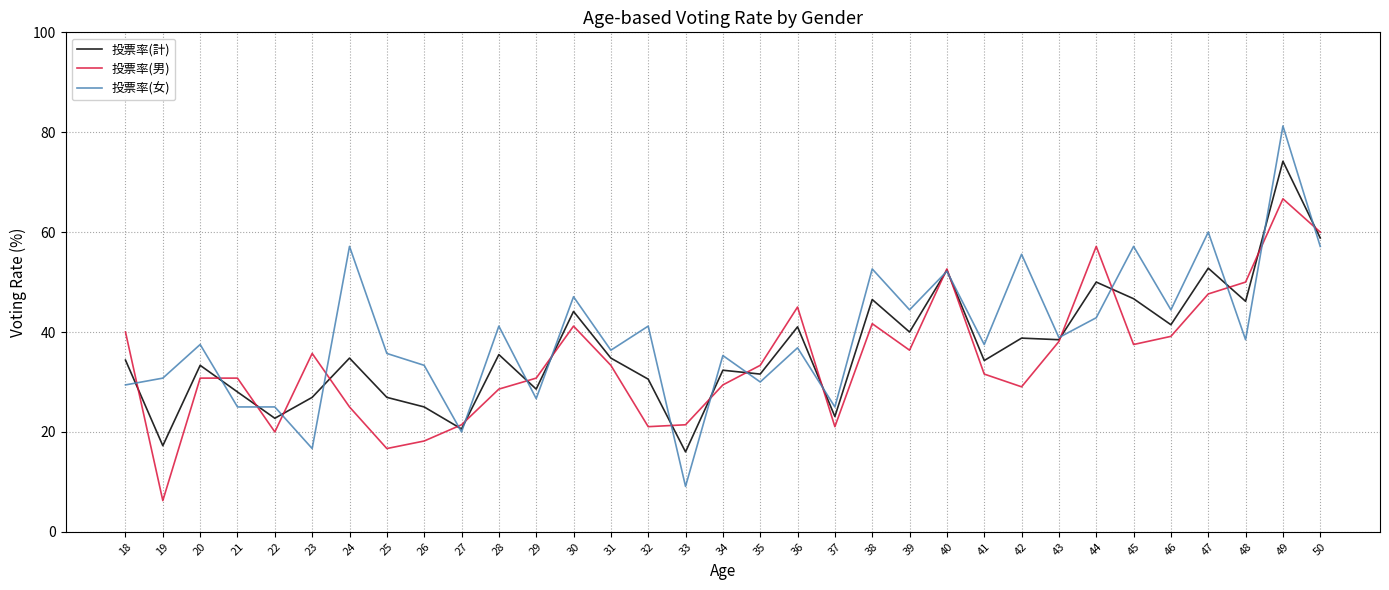

The 投票率(女) series shows 14.2 at 19. True or false?

False